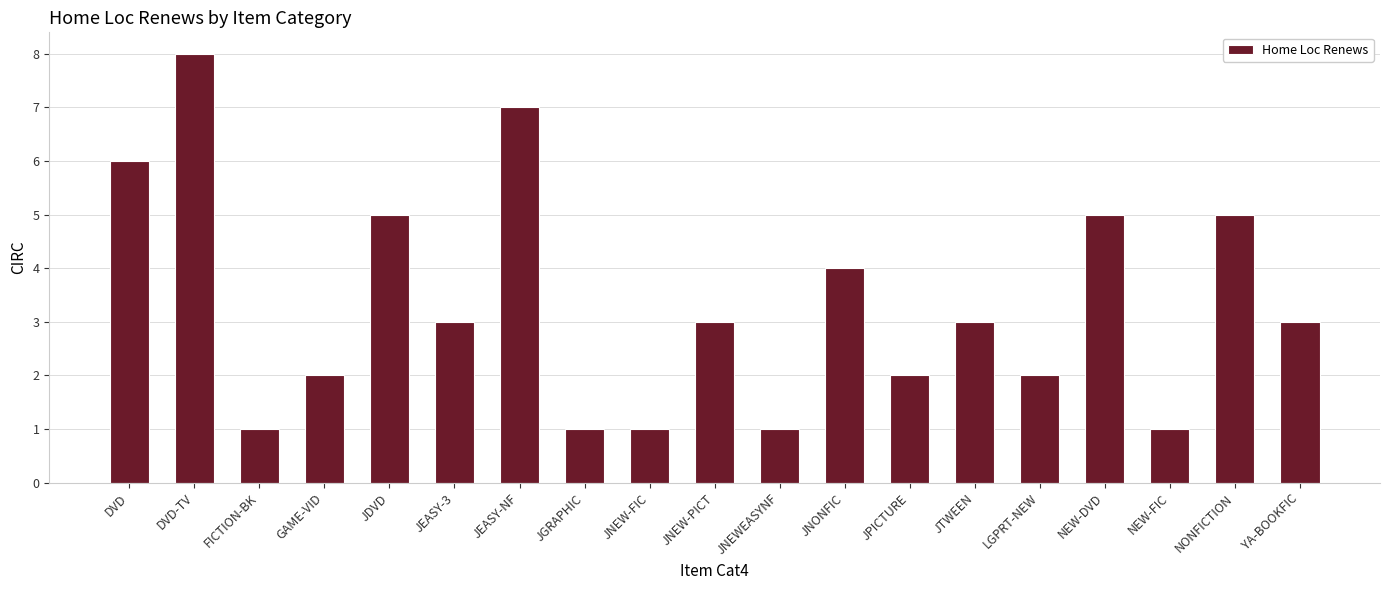

Where does the data first go above 3?

DVD